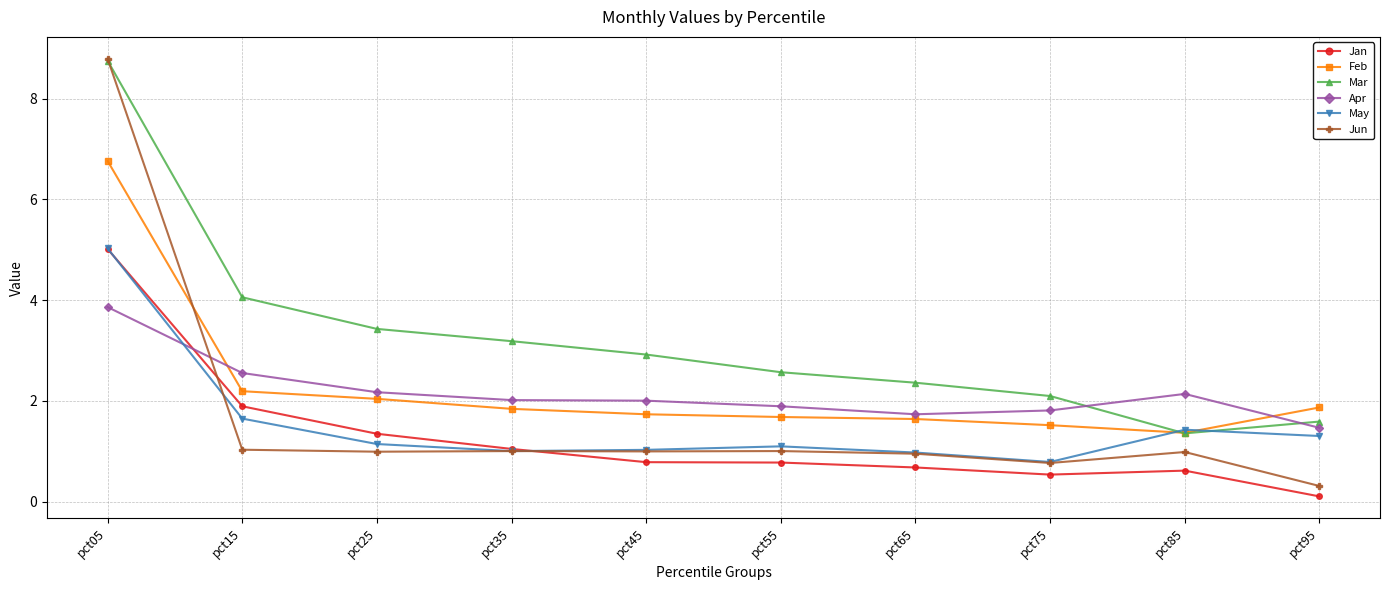

The value of Jan at pct05 is 5.0. True or false?

True